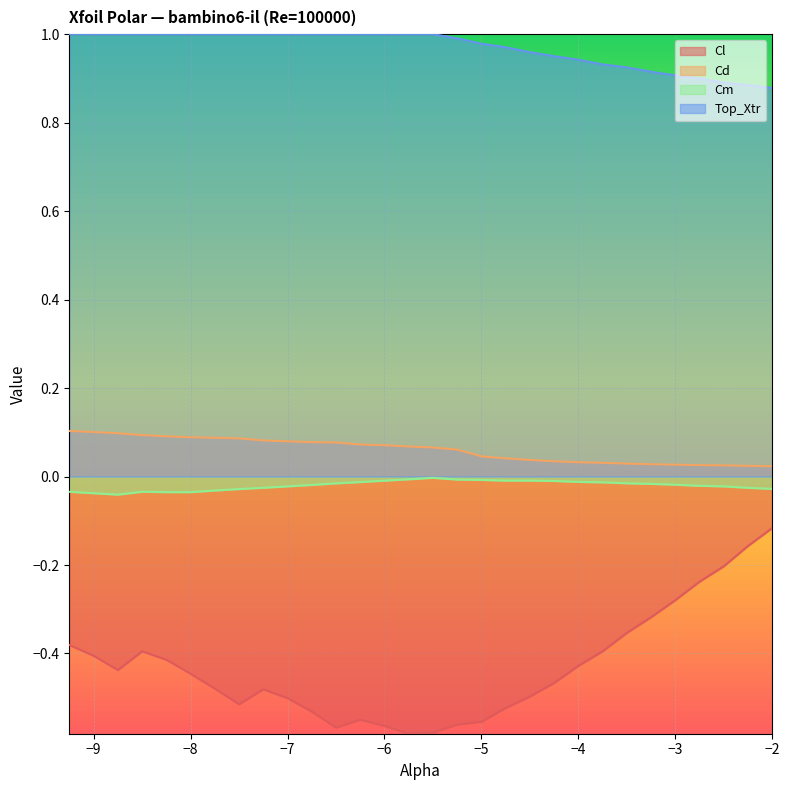

At which label is Cm closest to 0?

-5.5